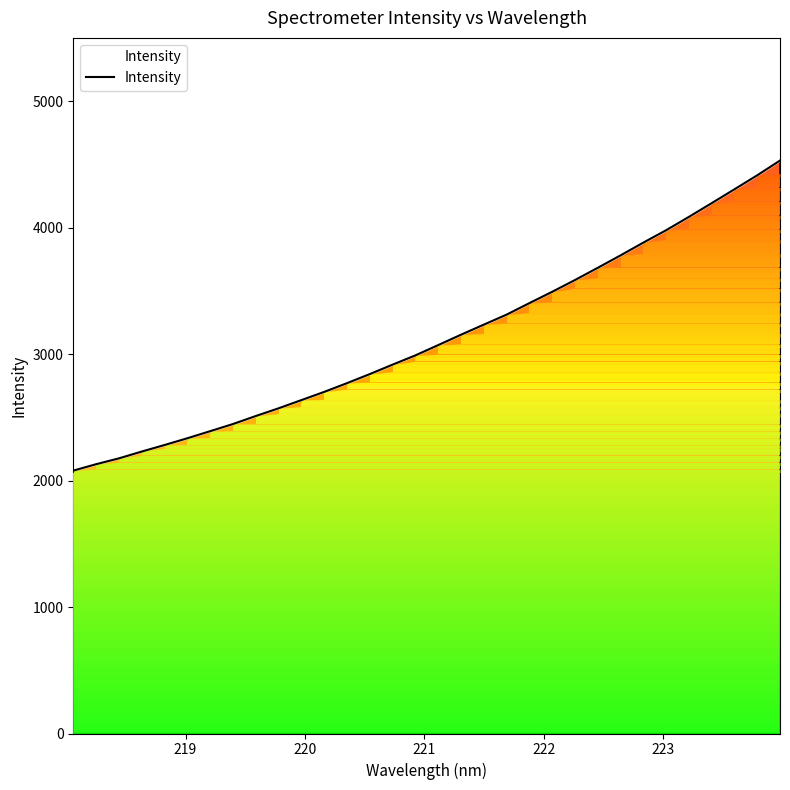

What is the average value?

3128.2